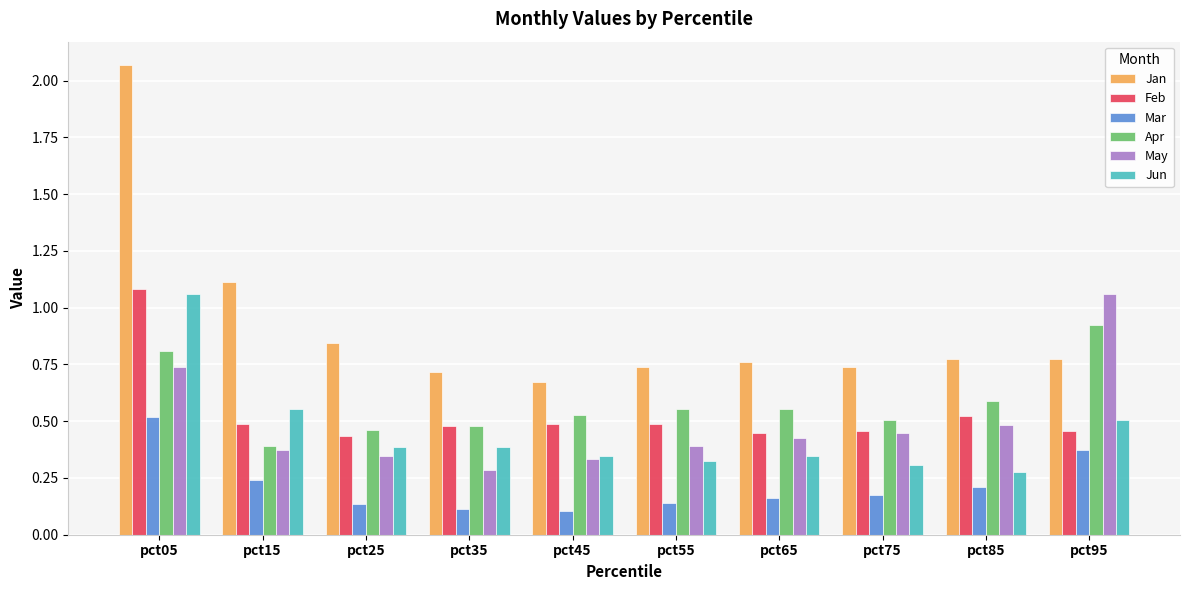

Where is May nearest to the value 0?

pct35